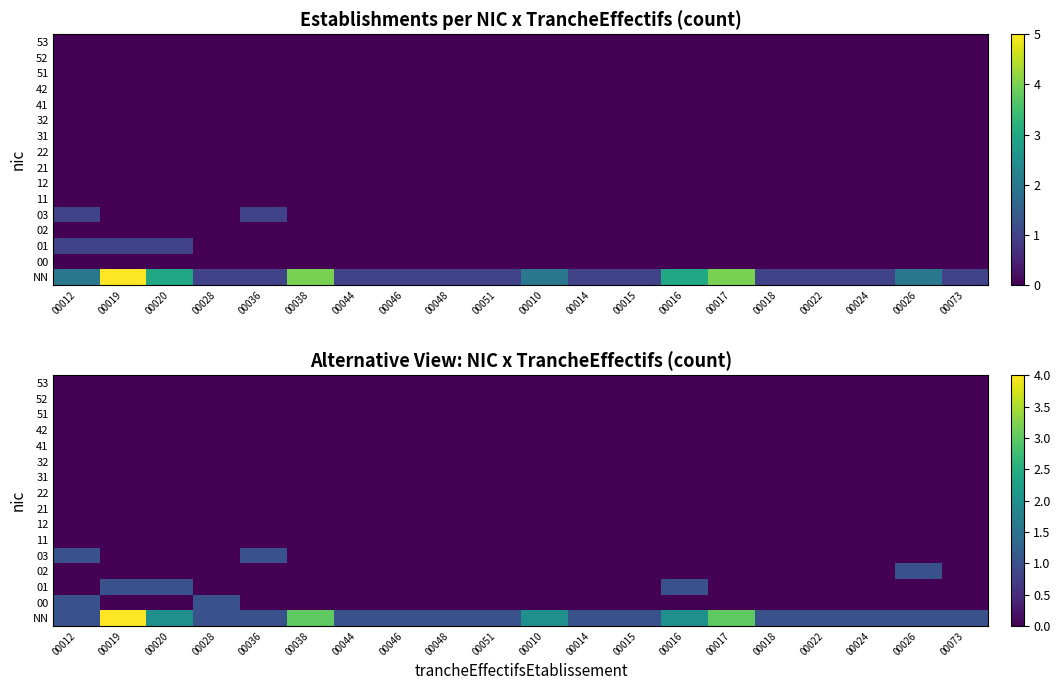

The value of 02 at 00073 is 1. True or false?

False